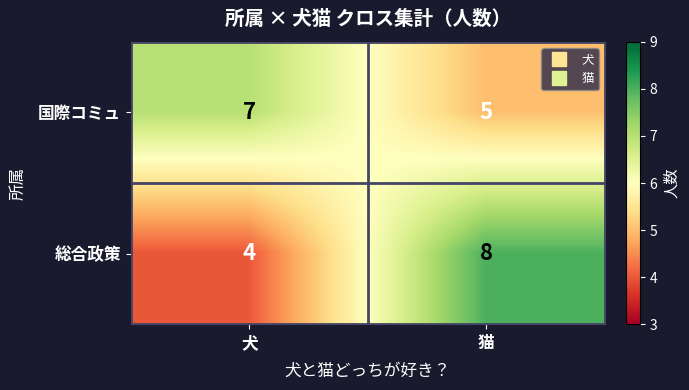

At which label is 総合政策 closest to 6?

犬